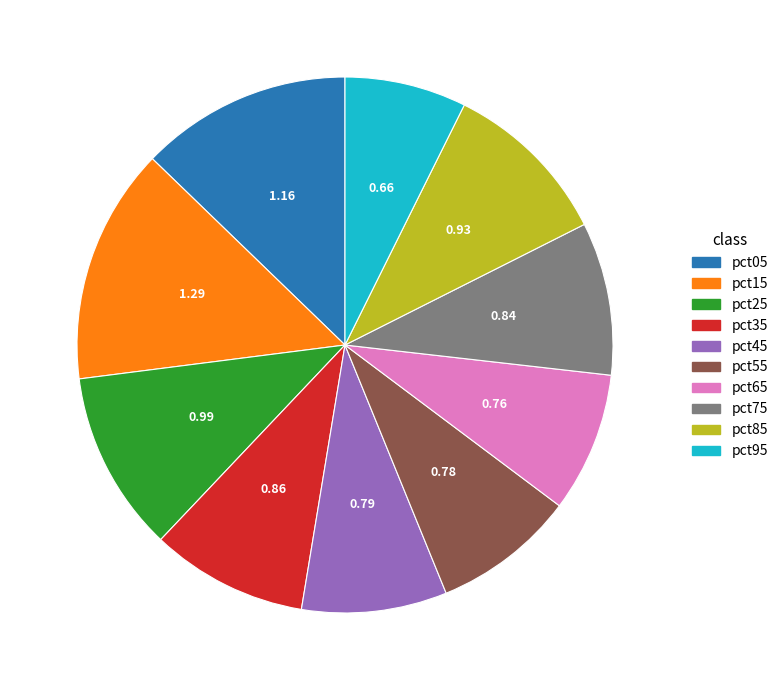

Does pct25 account for over 50% of the chart?

No